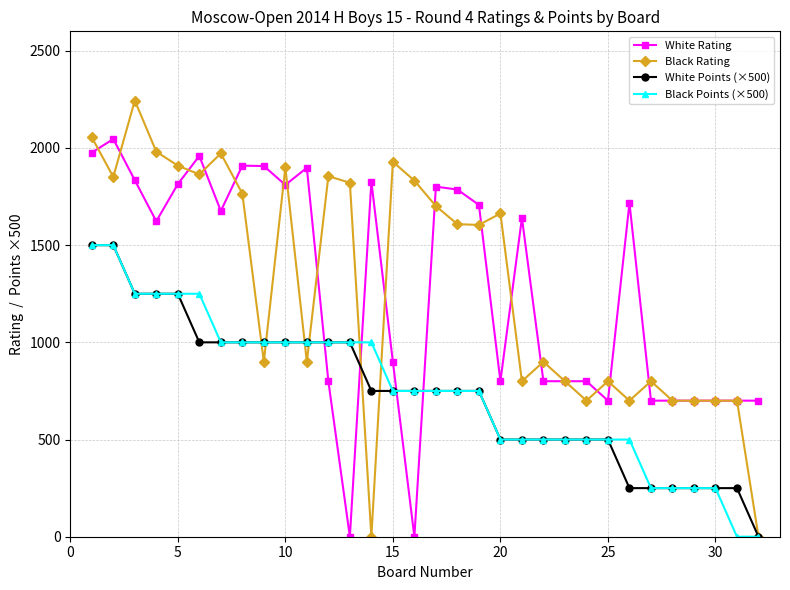

What is the maximum value shown in the chart?

2244